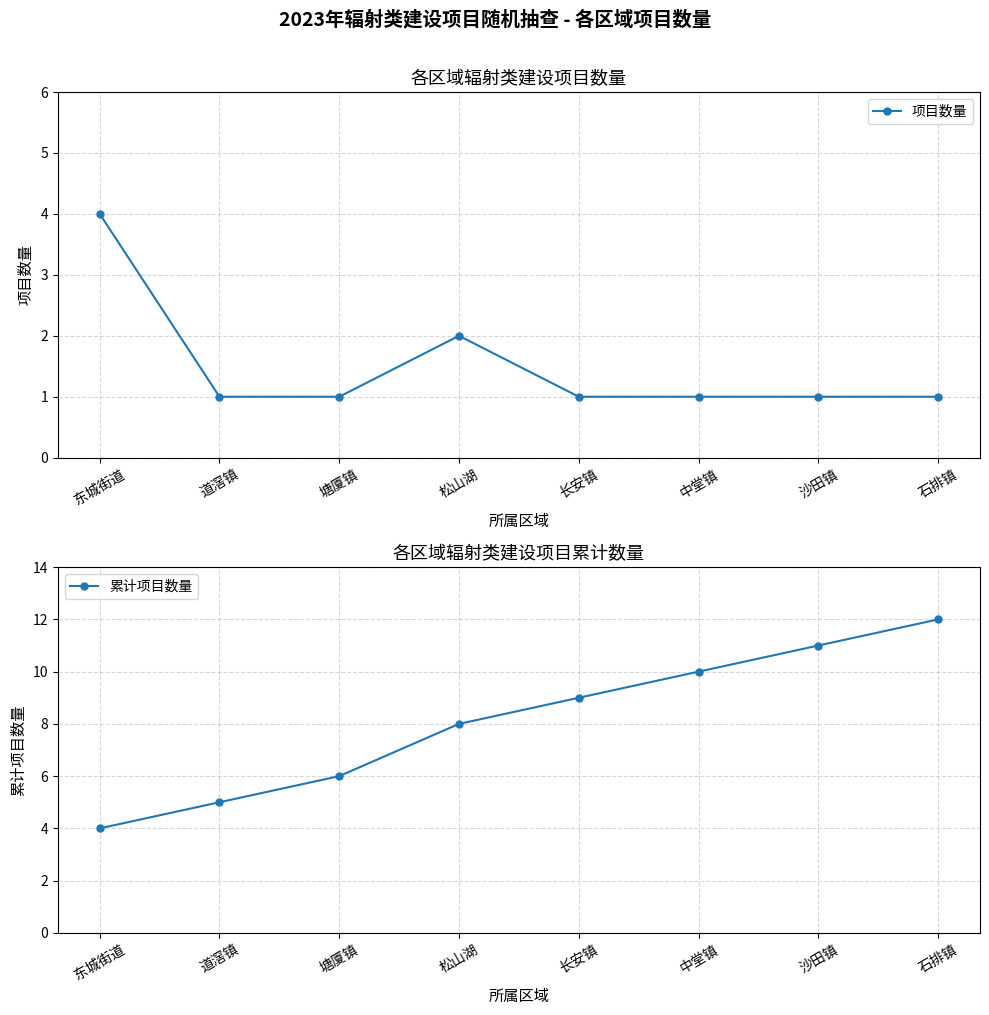

What is the value of the 项目数量 point at the 8th from the left?

1